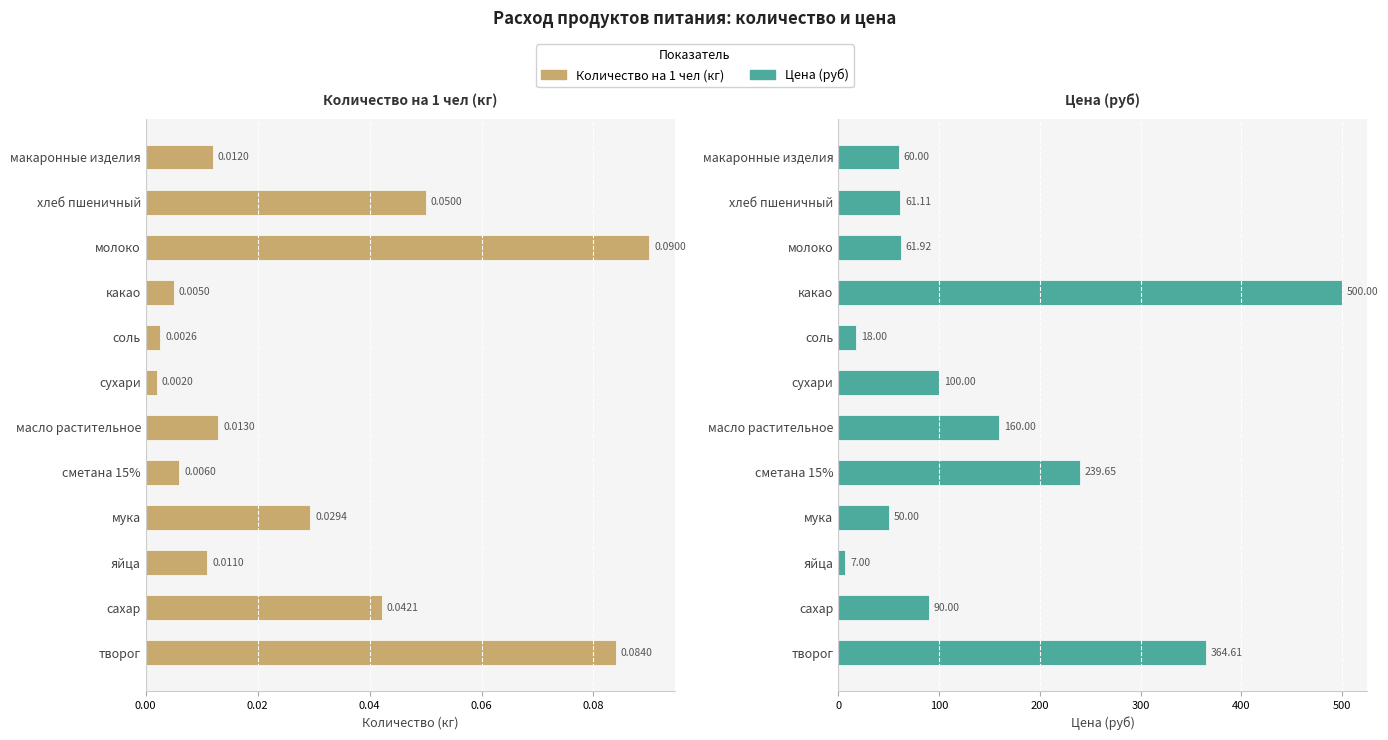

What is the value of the Цена (руб) bar at the 4th from the left?

50.0